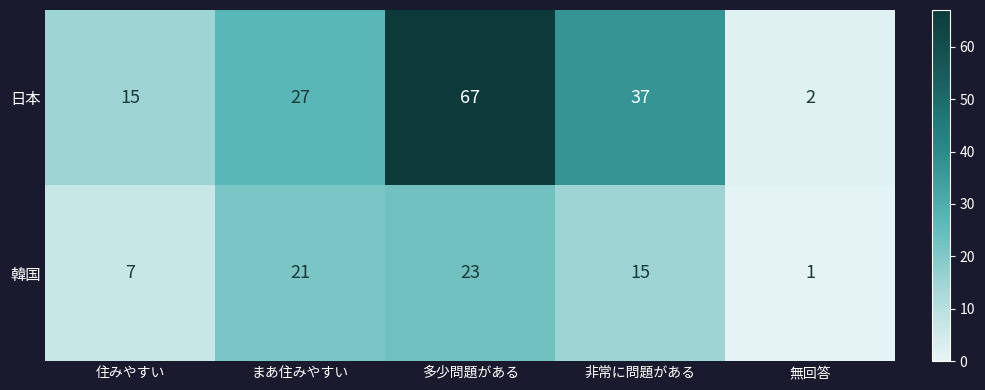

What is the maximum value shown in the chart?

67